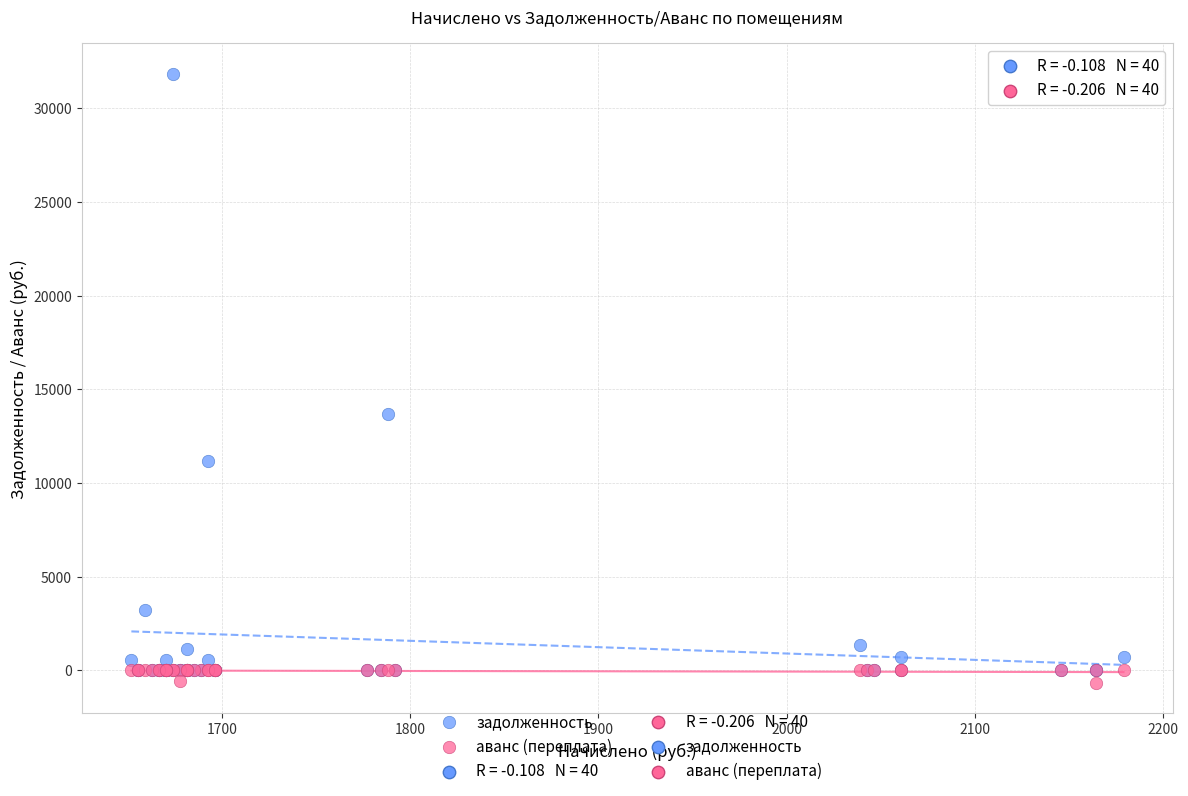

Across all series, what Y value is closest to 15586?

13659.7